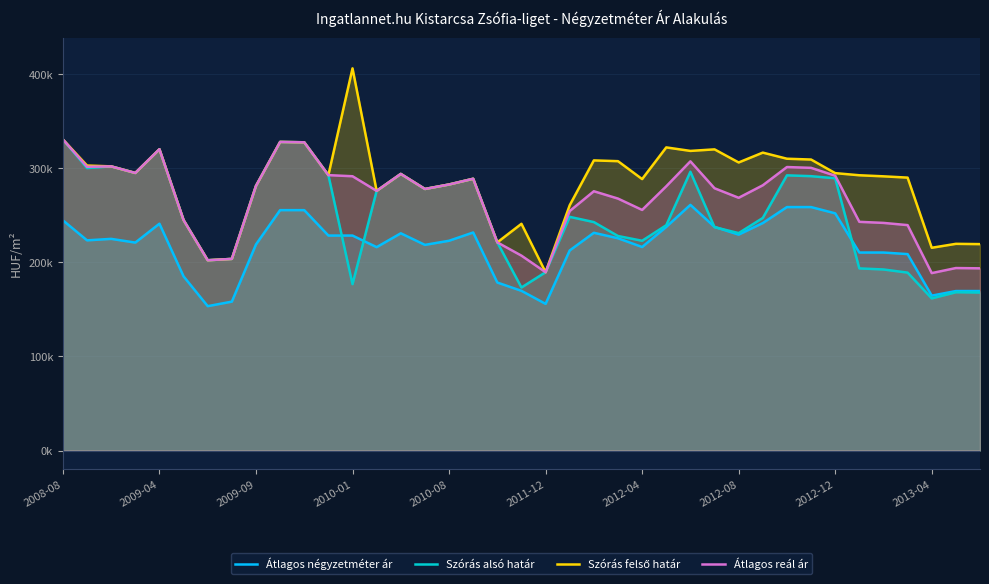

Rank the series by their maximum value, from lowest to highest.

Átlagos négyzetméter ár, Szórás alsó határ, Átlagos reál ár, Szórás felső határ